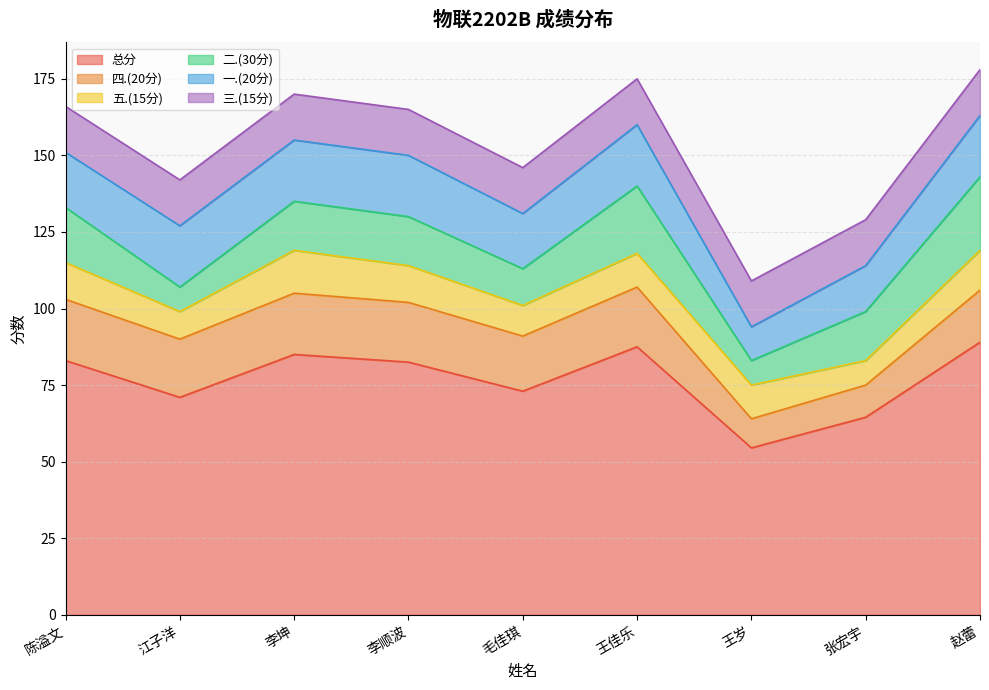

Which label corresponds to the smallest value in the chart?

张宏宇